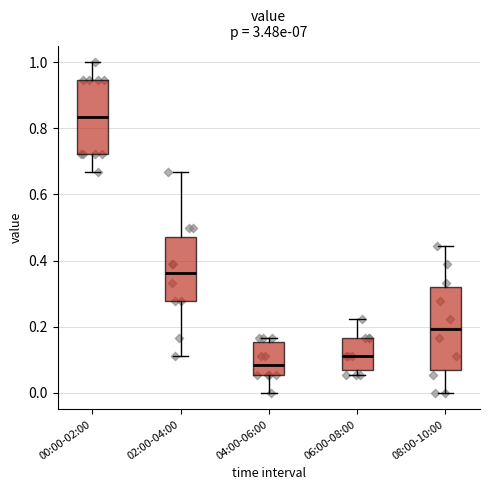

Where does the upper whisker of the box for 00:00-02:00 end on the y-axis? The values are not printed on the chart, so give them approximately, as read against the axis.

1.00